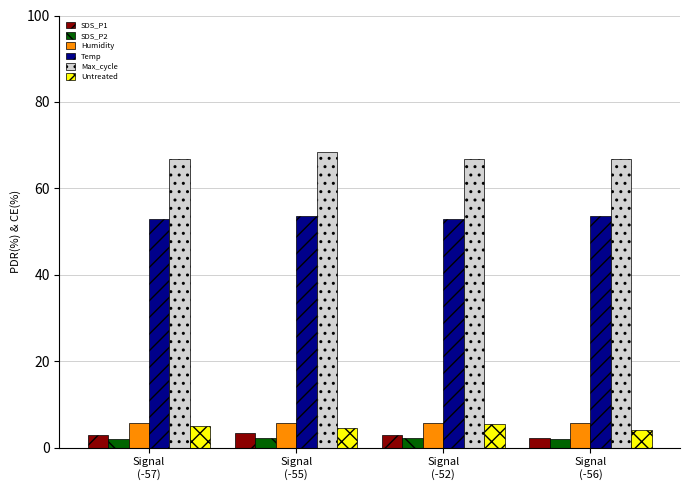

What is the maximum value shown in the chart?

68.3